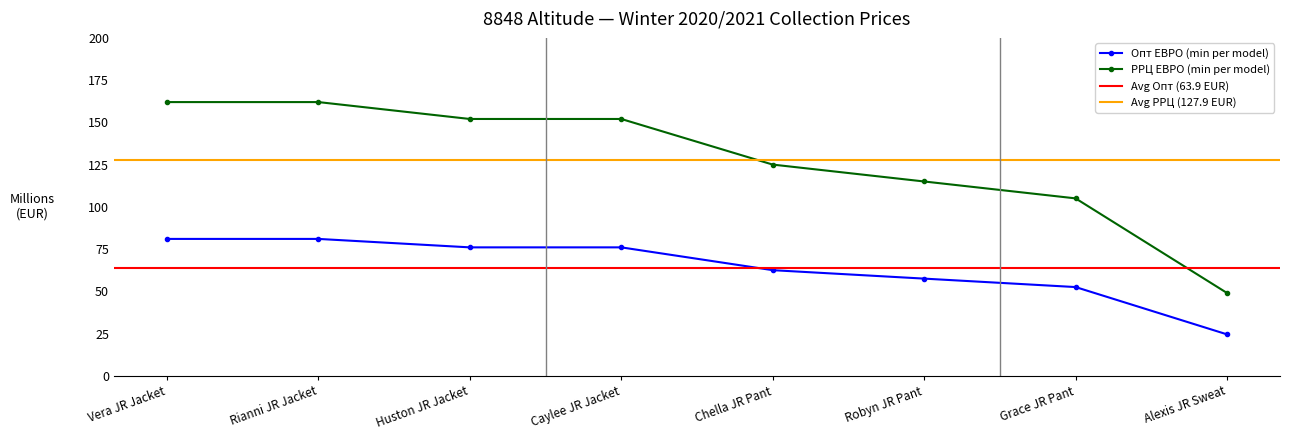

True or false: Опт ЕВРО (min per model) and РРЦ ЕВРО (min per model) cross at least once.

False